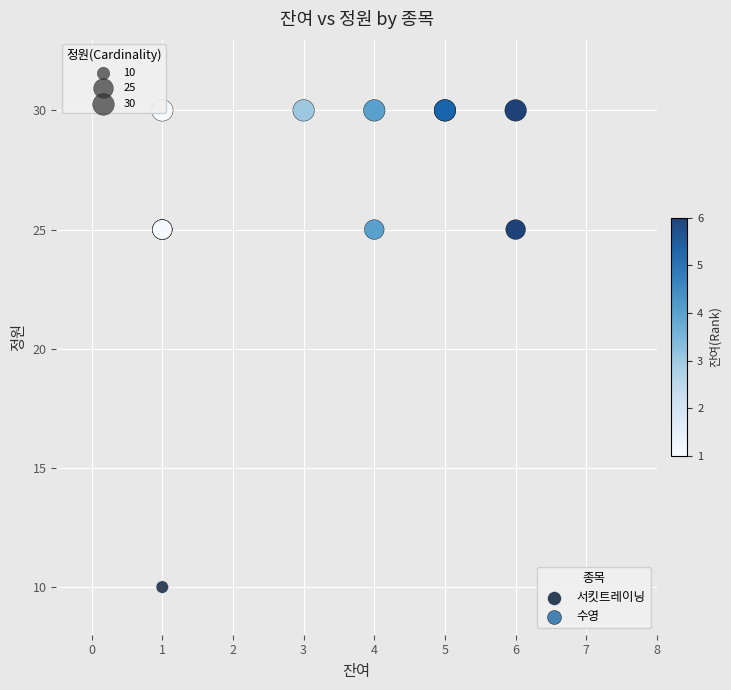

What are all the series names shown in the legend?

서킷트레이닝, 수영